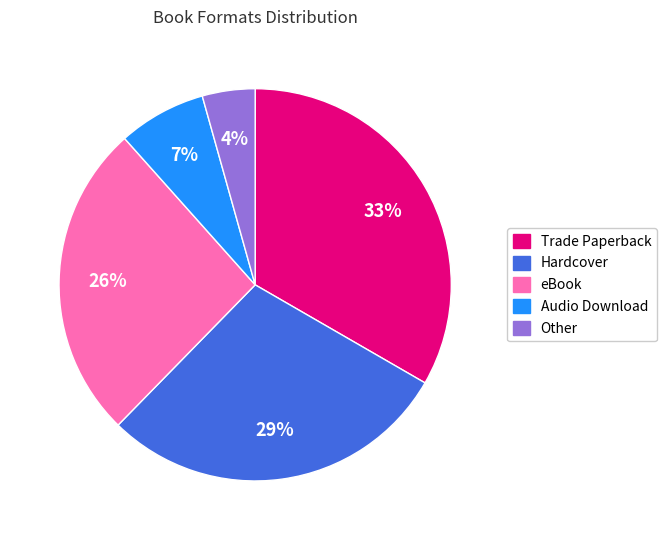

Which slice is the largest?

Trade Paperback